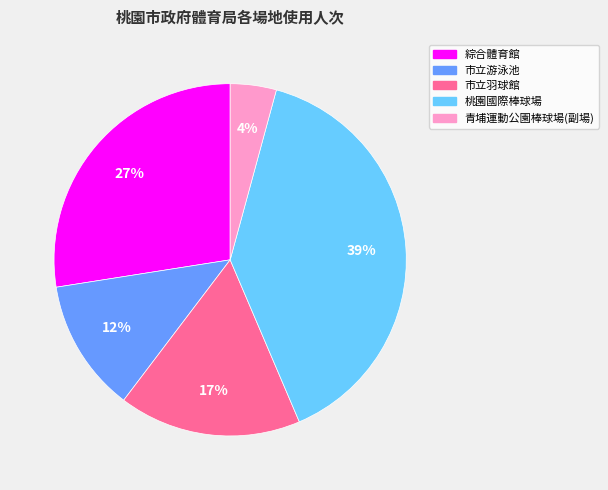

Is 市立羽球館 the majority of the pie?

No